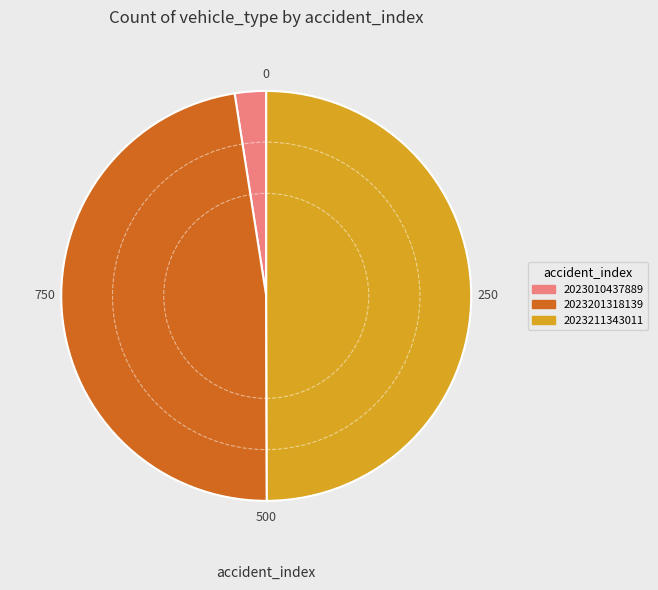

The 2023201318139 slice represents 48% of the pie. True or false?

True